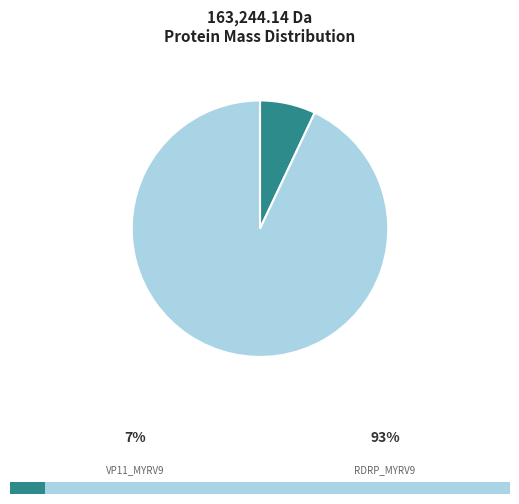

How many segments does this pie chart have?

2